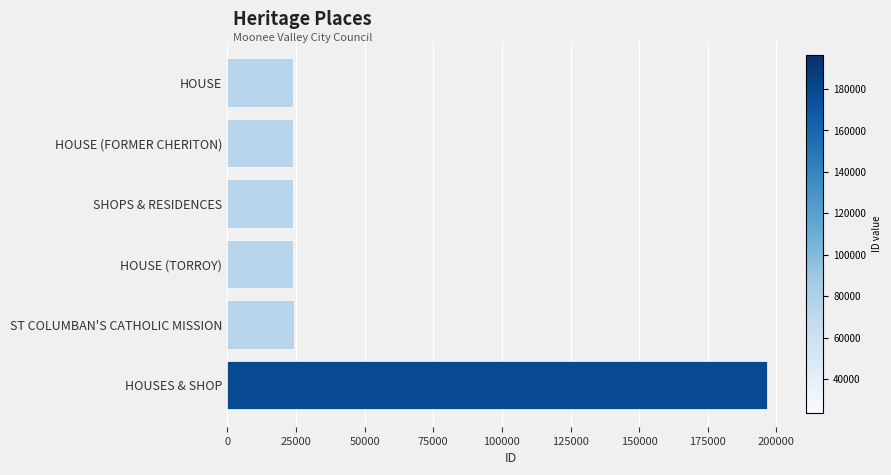

True or false: the data shows 23944 at HOUSE.

True